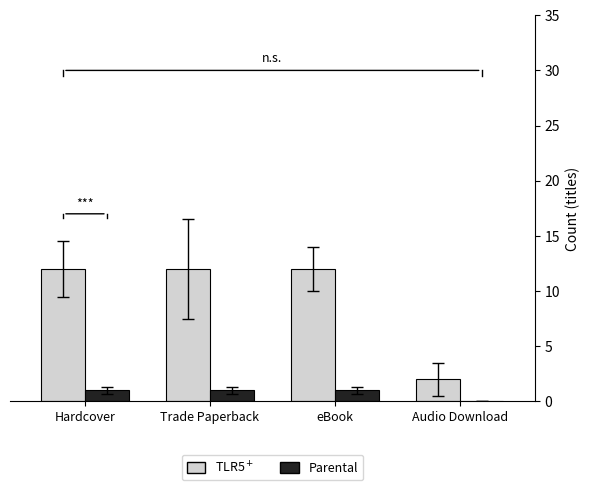

What is the total value across all series at Trade Paperback?

13